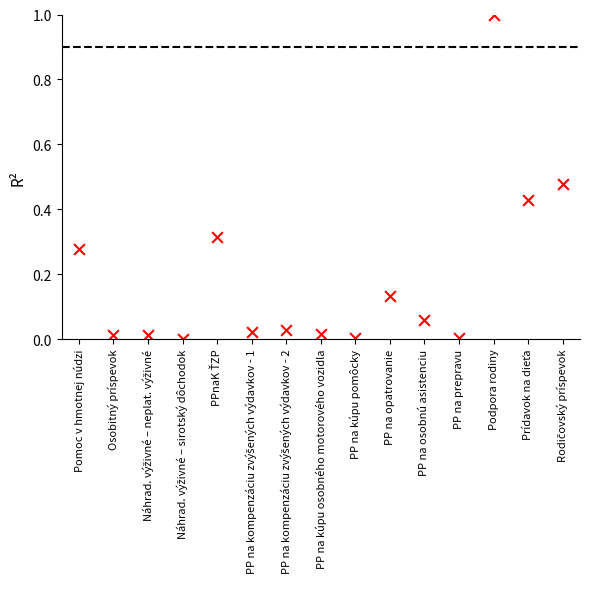

What is the range of Y values (max minus min)?

1.0